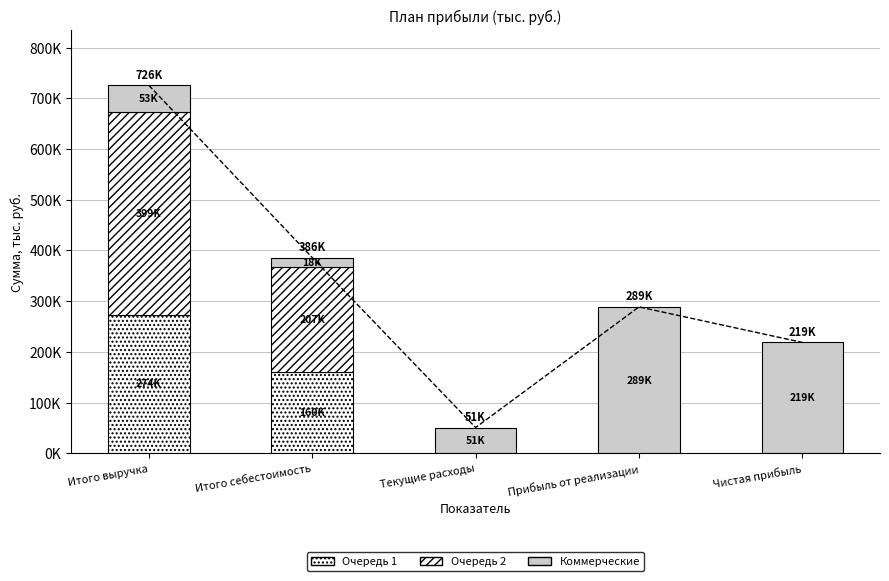

Is the value of Очередь 1 at Итого выручка greater than the value of Коммерческие at Текущие расходы?

Yes